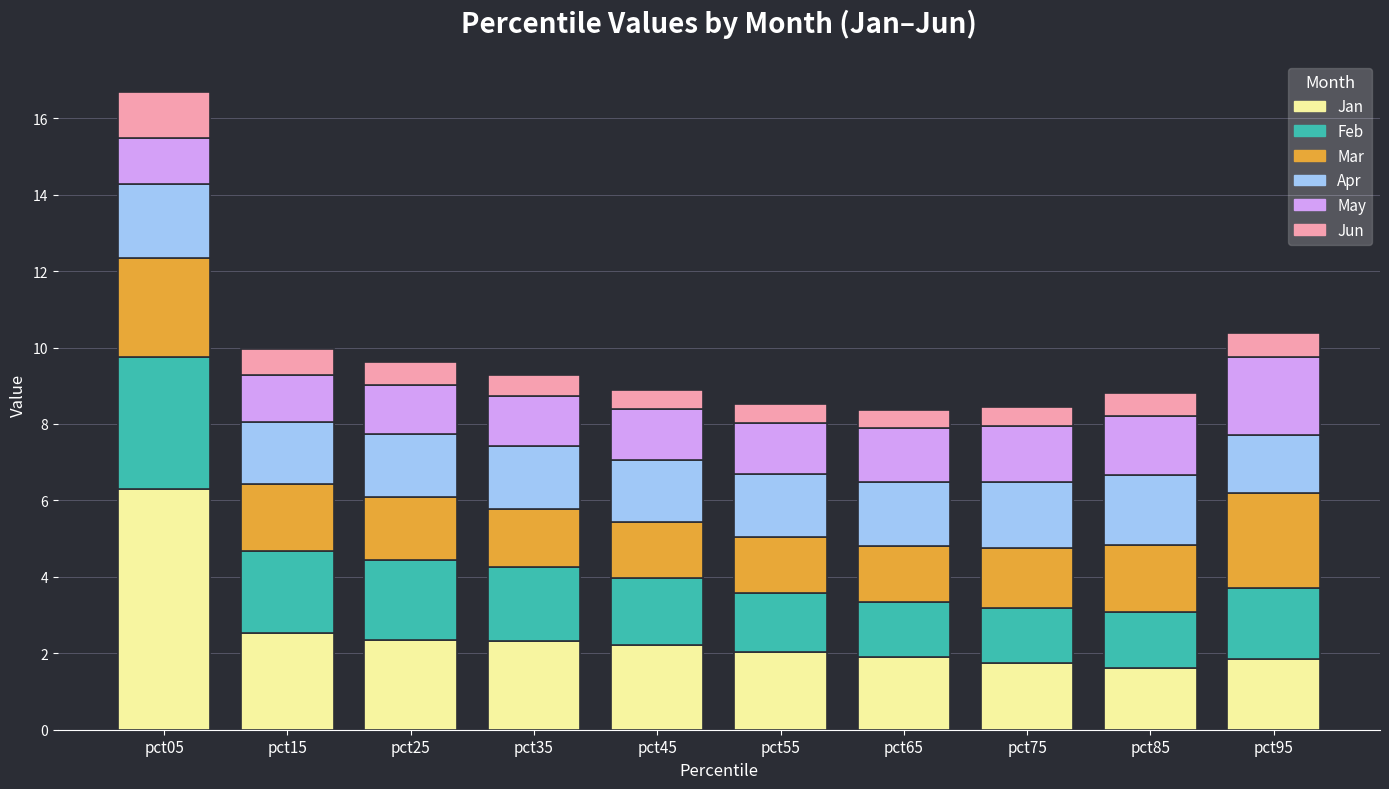

What is the difference between the maximum and minimum values in the Jan series?

4.7